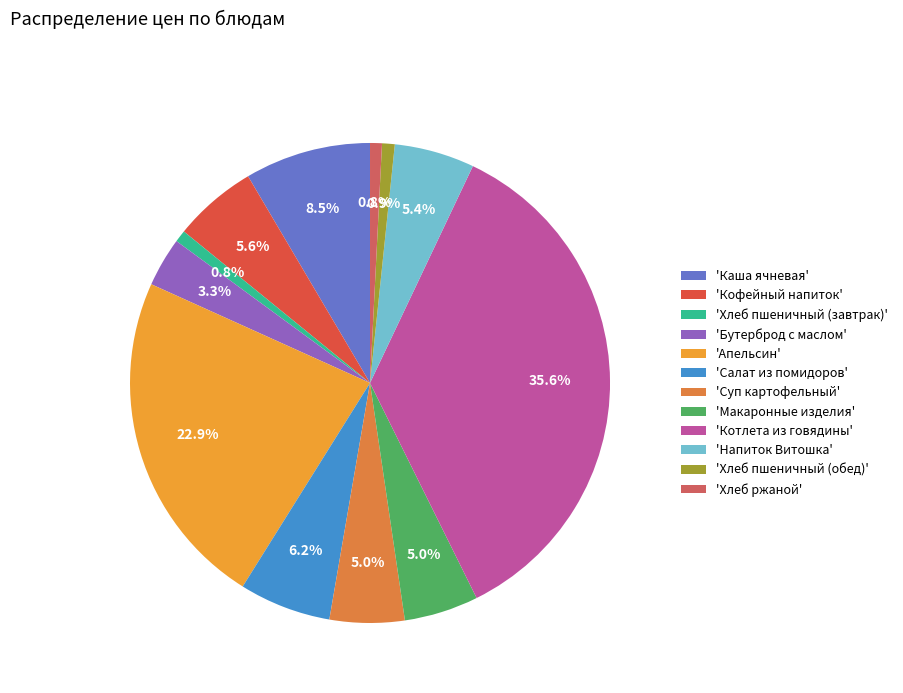

How many segments does this pie chart have?

12